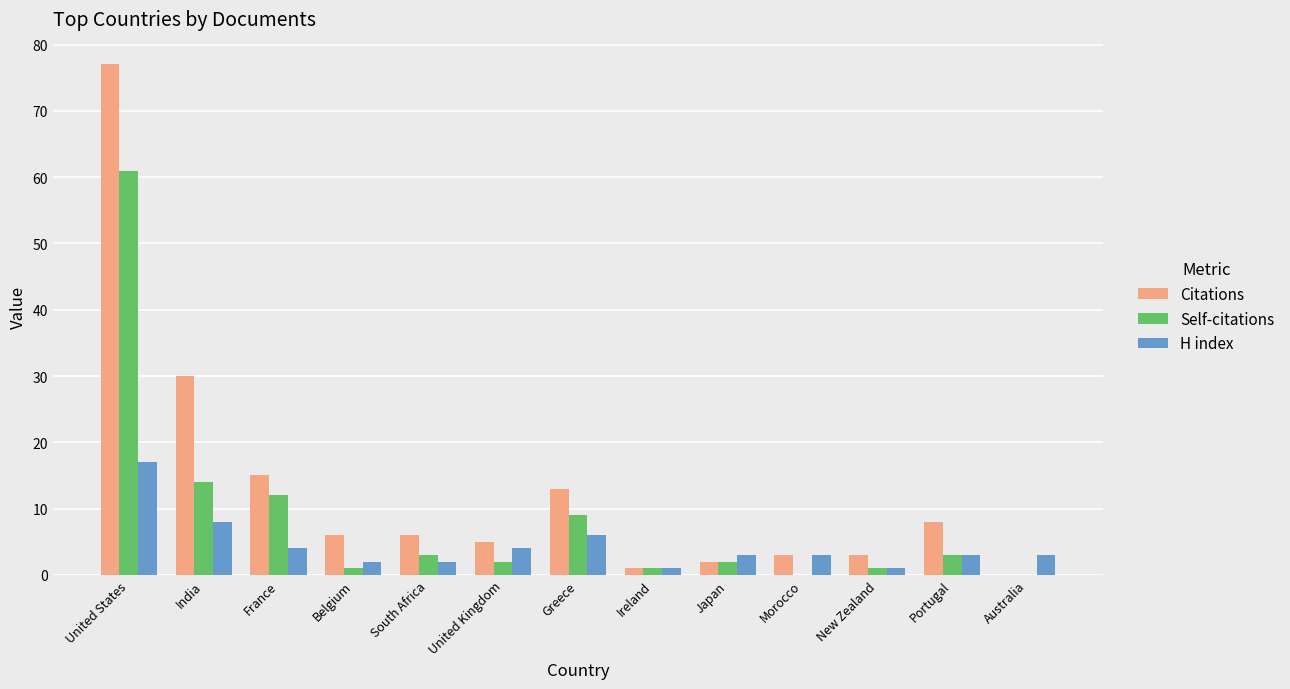

Does the chart contain stacked bars?

No